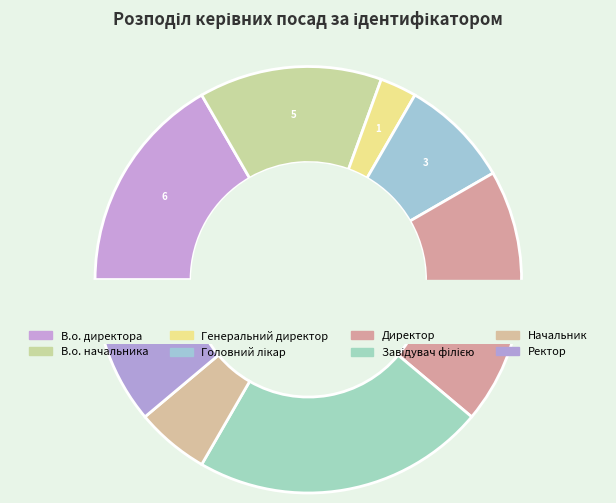

To the nearest percent, what is the difference between the largest and smallest slice percentages?

19%